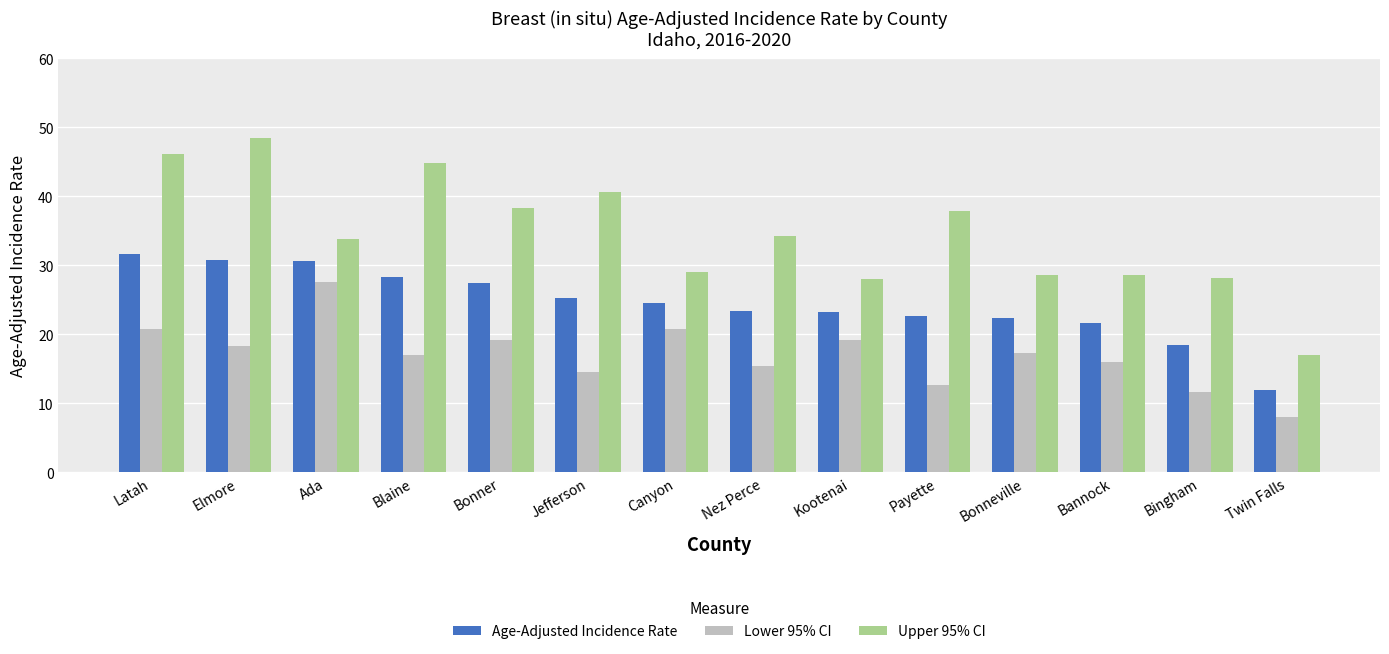

Rank the series at Bonneville from highest to lowest value.

Upper 95% CI, Age-Adjusted Incidence Rate, Lower 95% CI